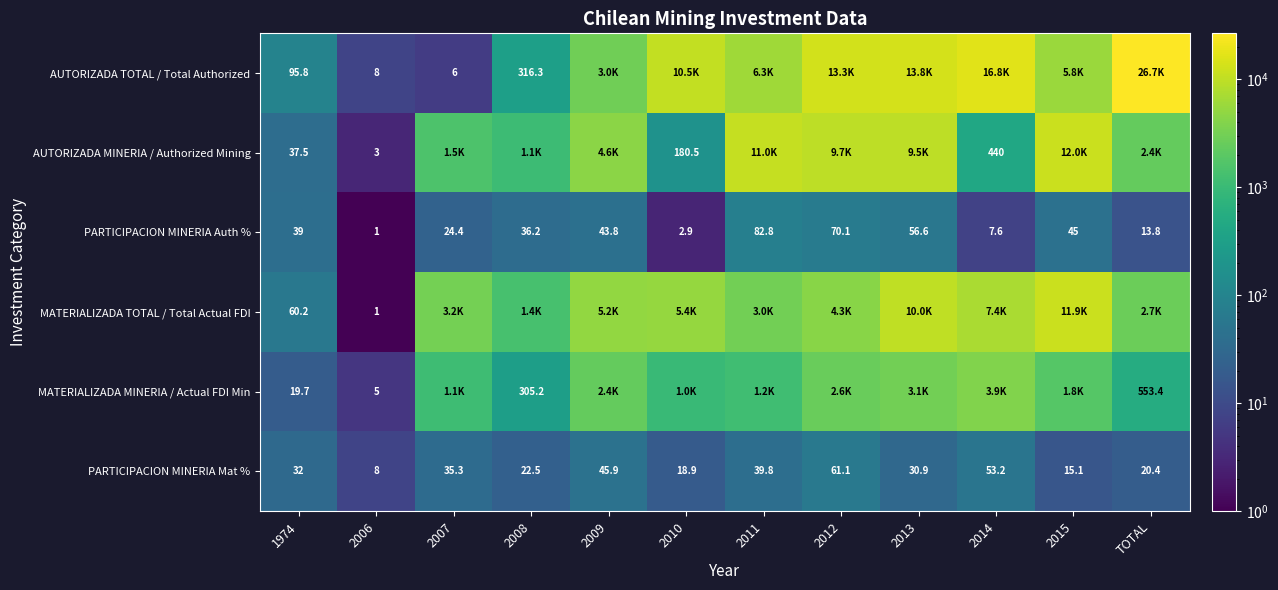

What is the sum of the AUTORIZADA TOTAL / Total Authorized values at 2006 and 1974?

103.8